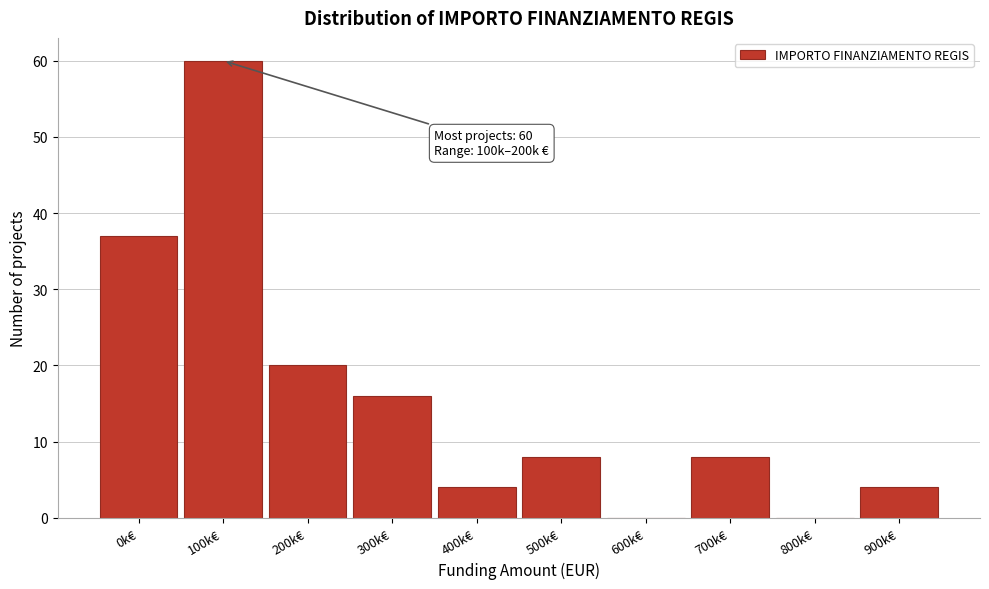

Reading left to right, what are all the values shown in this chart?

0k€=37	100k€=60	200k€=20	300k€=16	400k€=4	500k€=8	600k€=0	700k€=8	800k€=0	900k€=4